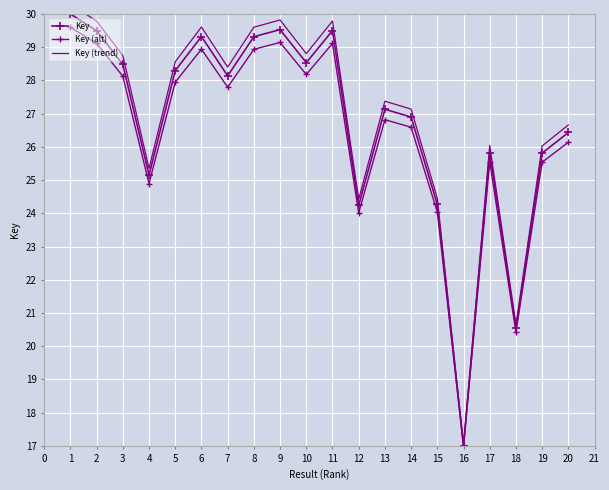

True or false: Key and Key (alt) intersect in this chart.

False